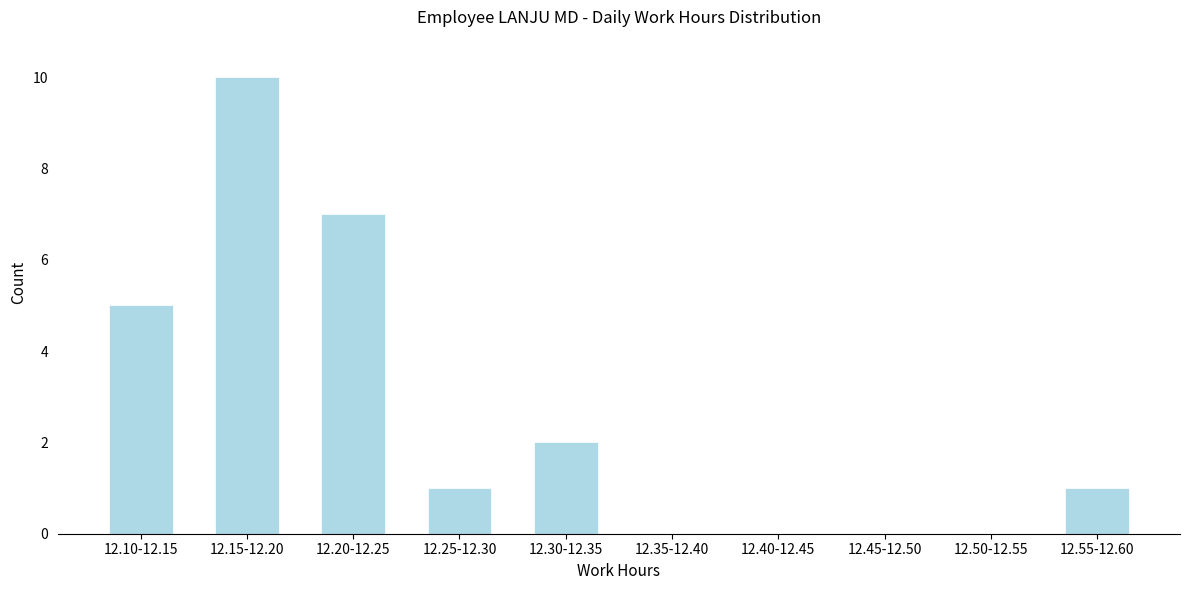

Reading left to right, what are all the values shown in this chart?

12.10-12.15=5	12.15-12.20=10	12.20-12.25=7	12.25-12.30=1	12.30-12.35=2	12.35-12.40=0	12.40-12.45=0	12.45-12.50=0	12.50-12.55=0	12.55-12.60=1